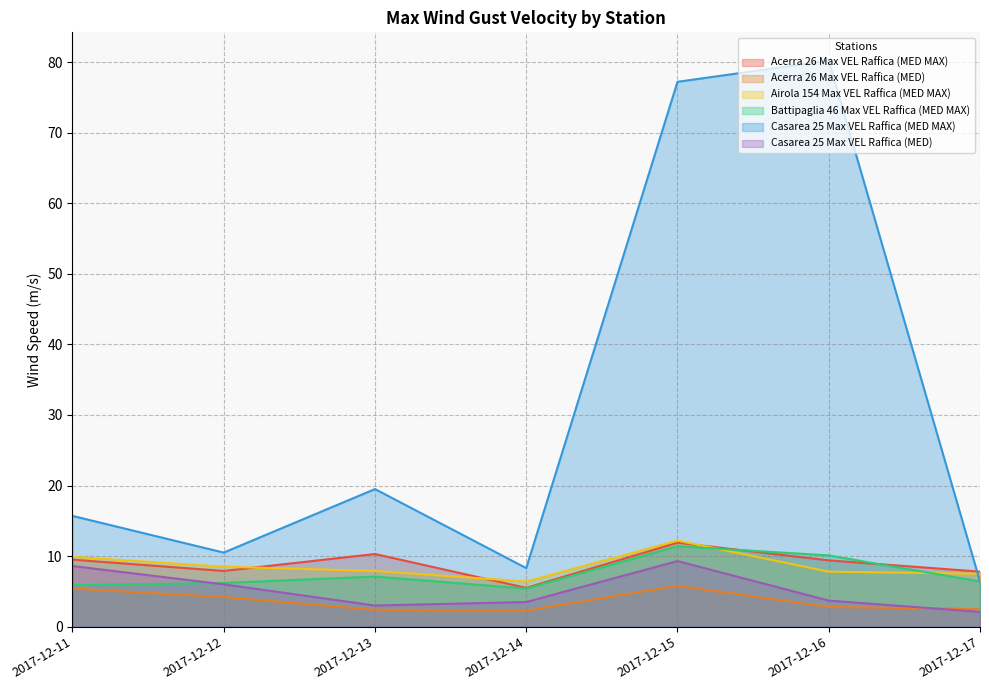

What is the minimum value shown in the chart?

2.1